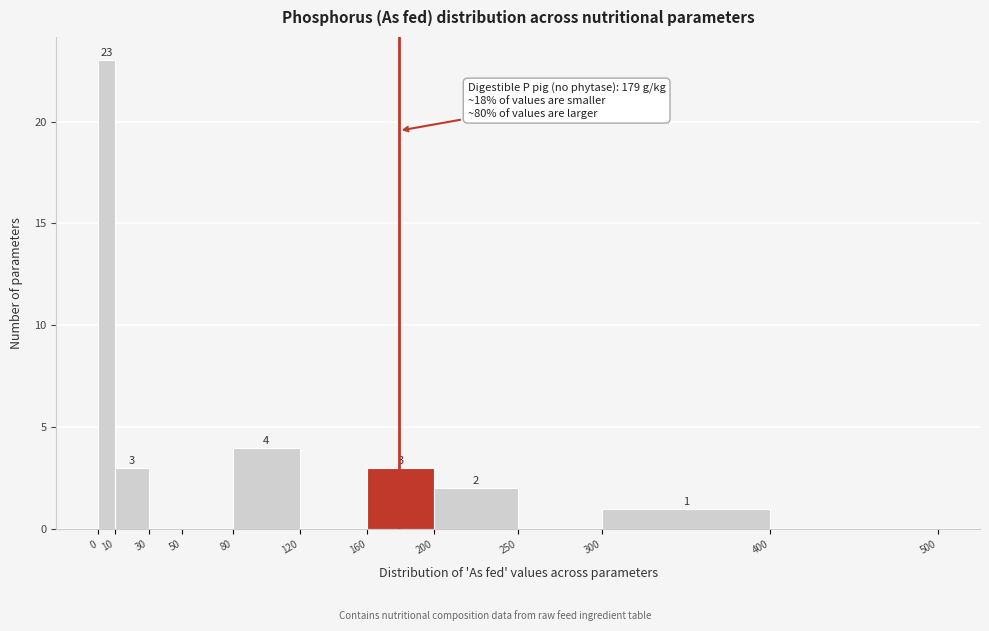

Over which range of the x-axis is the bar tallest?

0 to 10